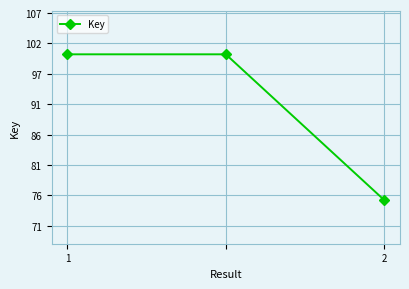

Is this an area chart (filled region under the line)?

No